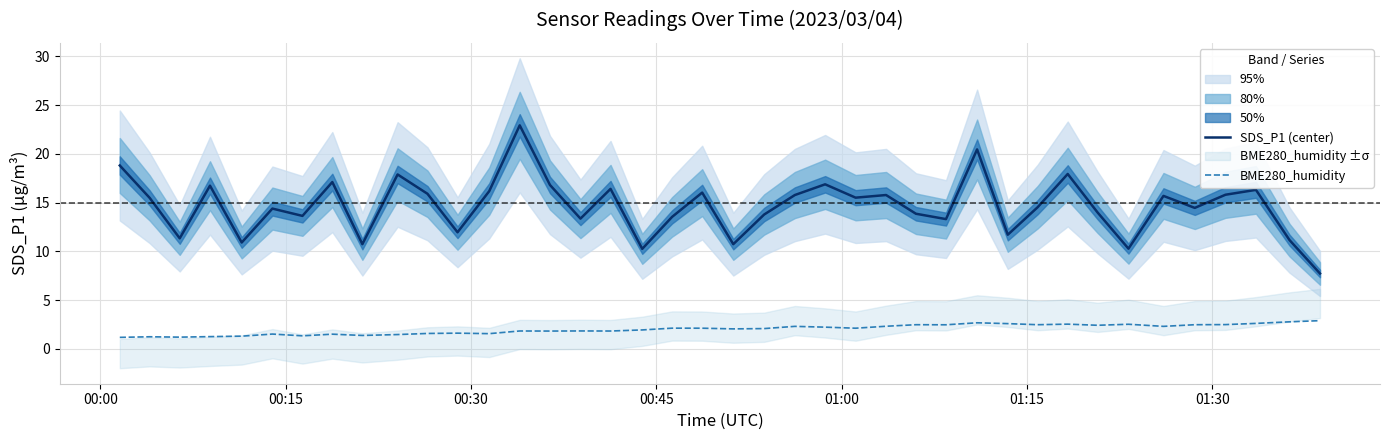

True or false: SDS_P1 (center) and BME280_humidity cross at least once.

False